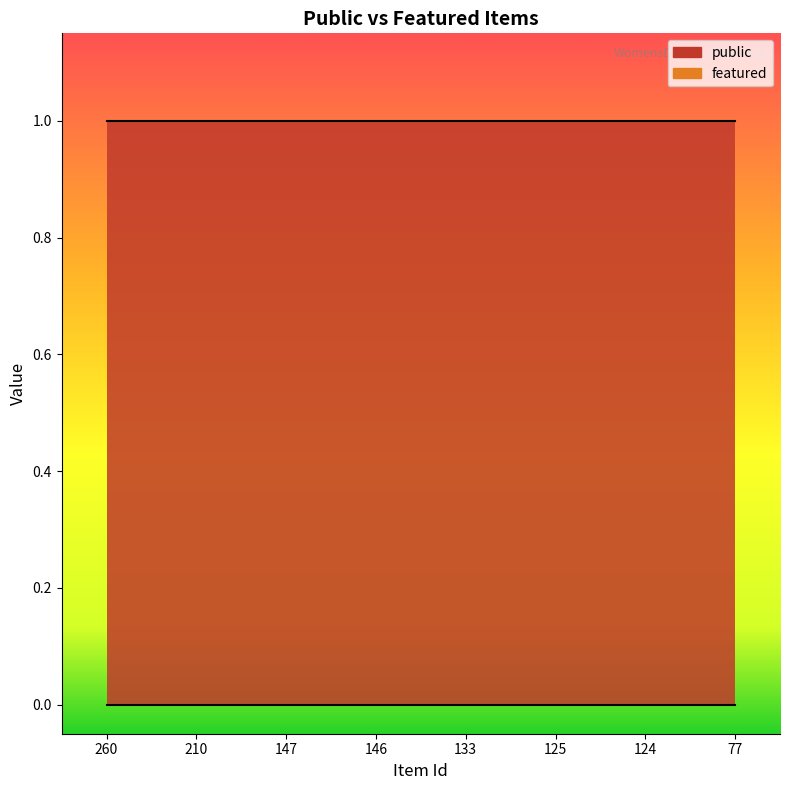

Is the value of public at 210 greater than the value of featured at 133?

Yes